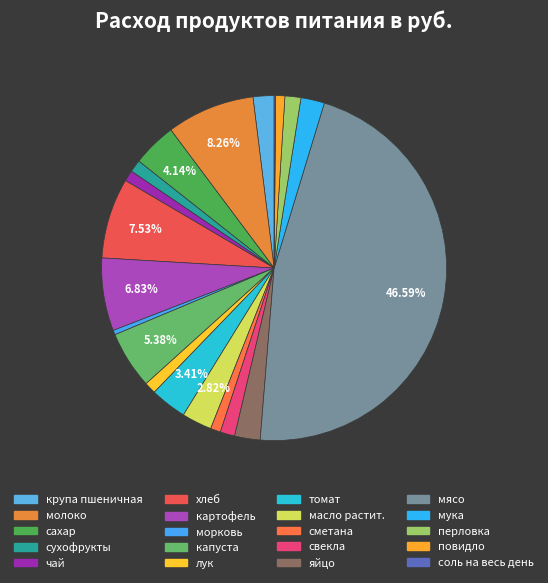

Does сахар account for over 50% of the chart?

No